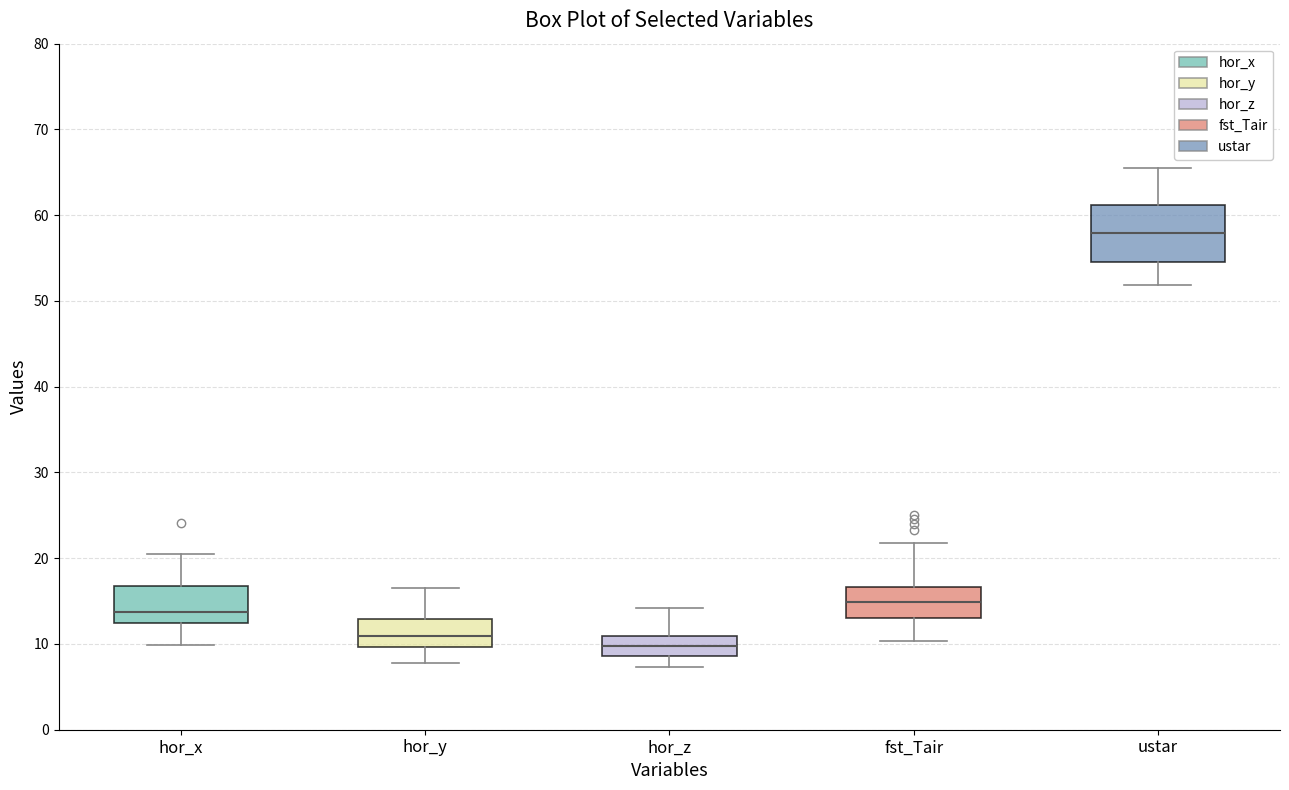

Reading left to right, read every box against the y-axis: the position of its median line, the range the box covers, and the ends of its whiskers. The values are not printed on the chart, so give them approximately, as read against the axis.

hor_x: median 14, box 12 to 17, whiskers 10 to 20
hor_y: median 11, box 10 to 13, whiskers 8 to 17
hor_z: median 10, box 9 to 11, whiskers 7 to 14
fst_Tair: median 15, box 13 to 17, whiskers 10 to 22
ustar: median 58, box 55 to 61, whiskers 52 to 66